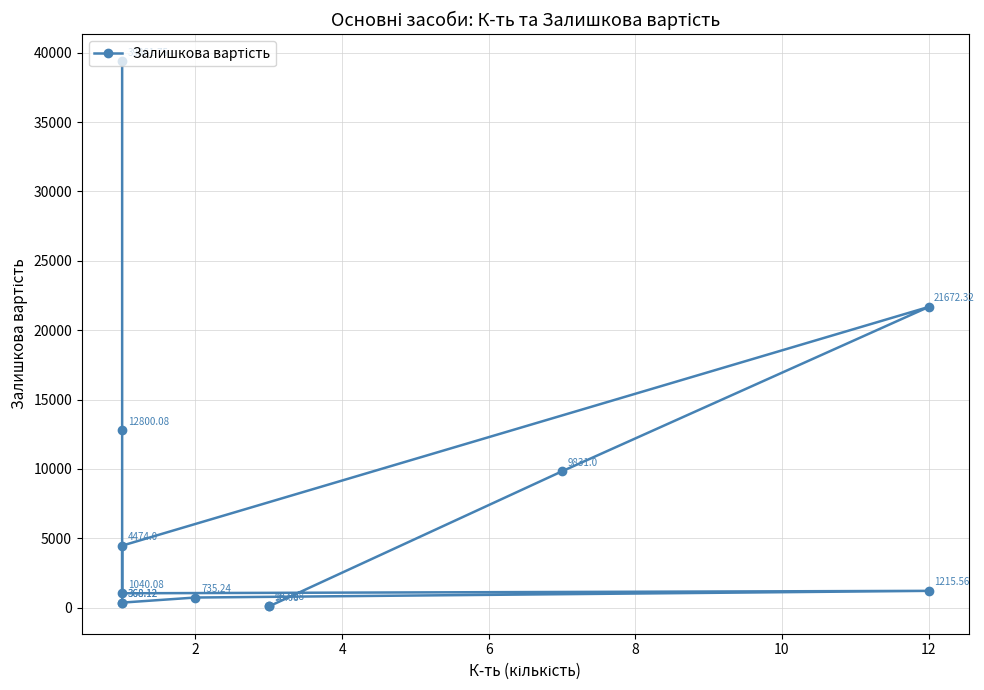

How many data points does each series have?

12